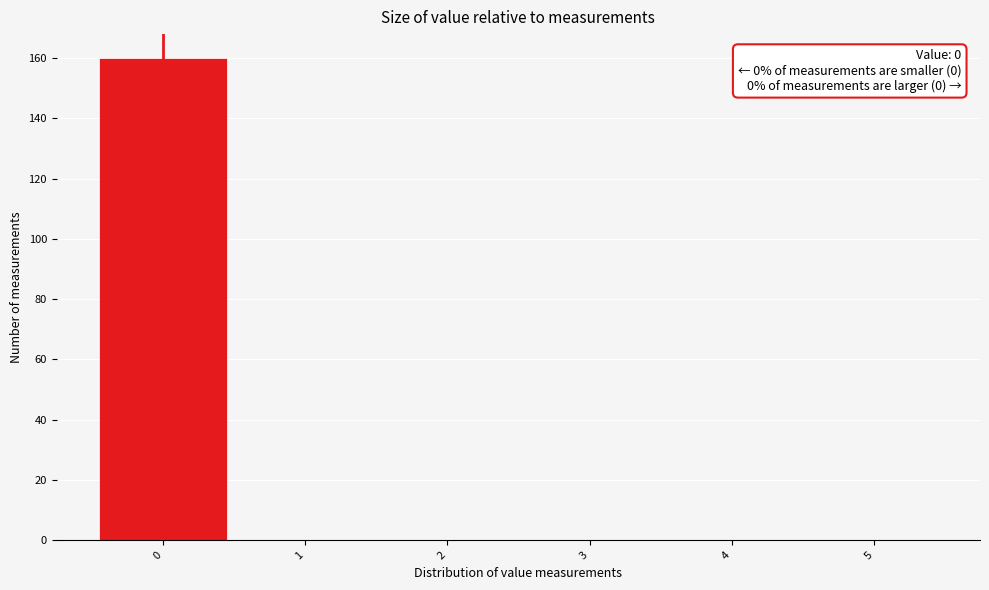

Which range on the x-axis has the tallest bar?

-0.5 to 0.5